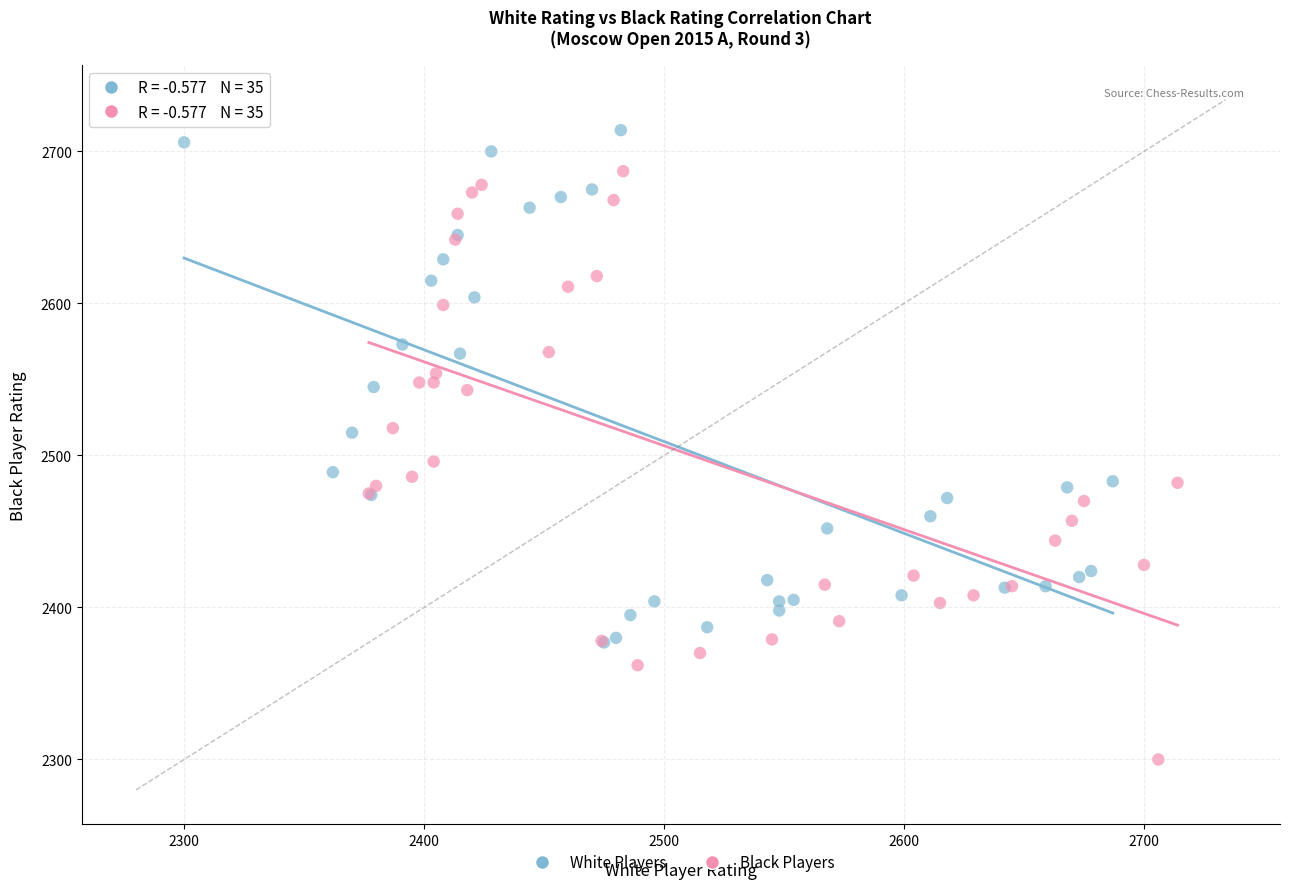

Which series reaches the maximum Y coordinate?

White Players